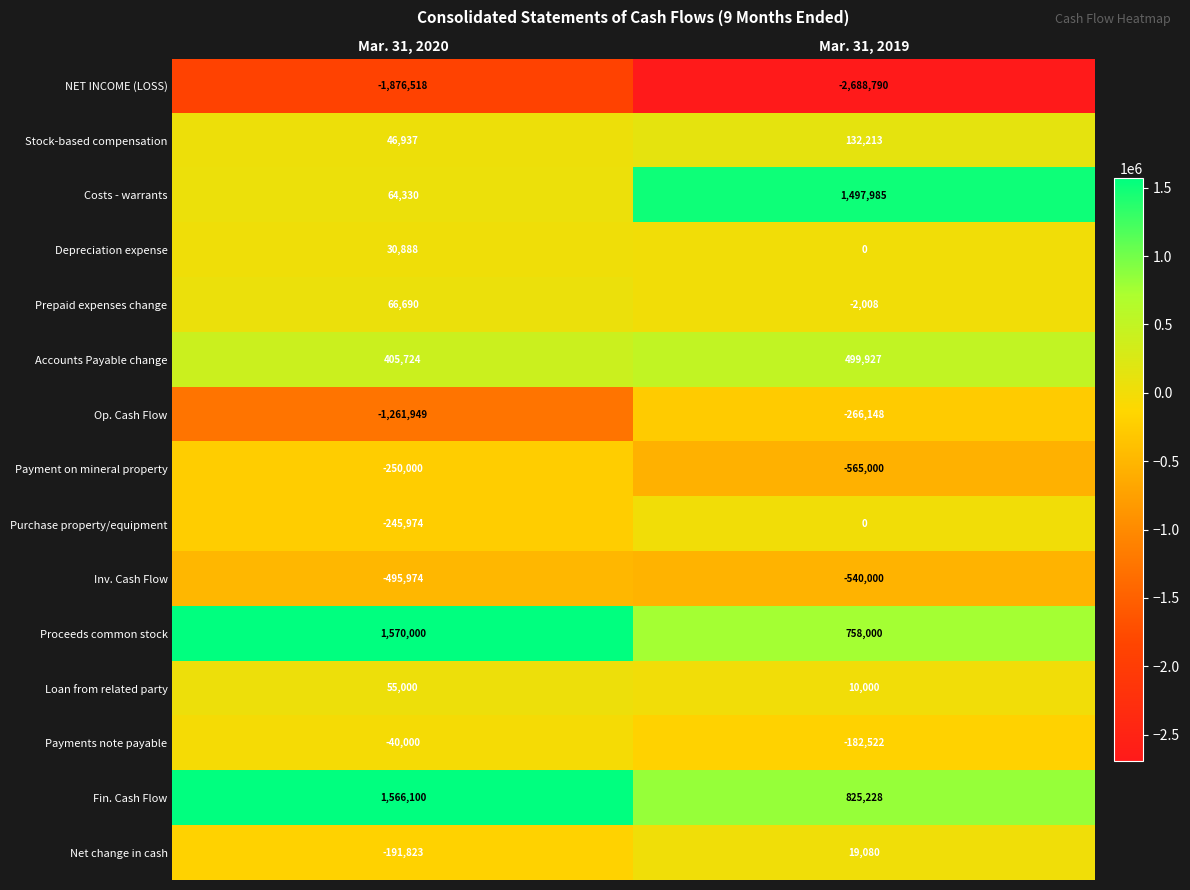

What is the total value across all series at Mar. 31, 2019?

-502035